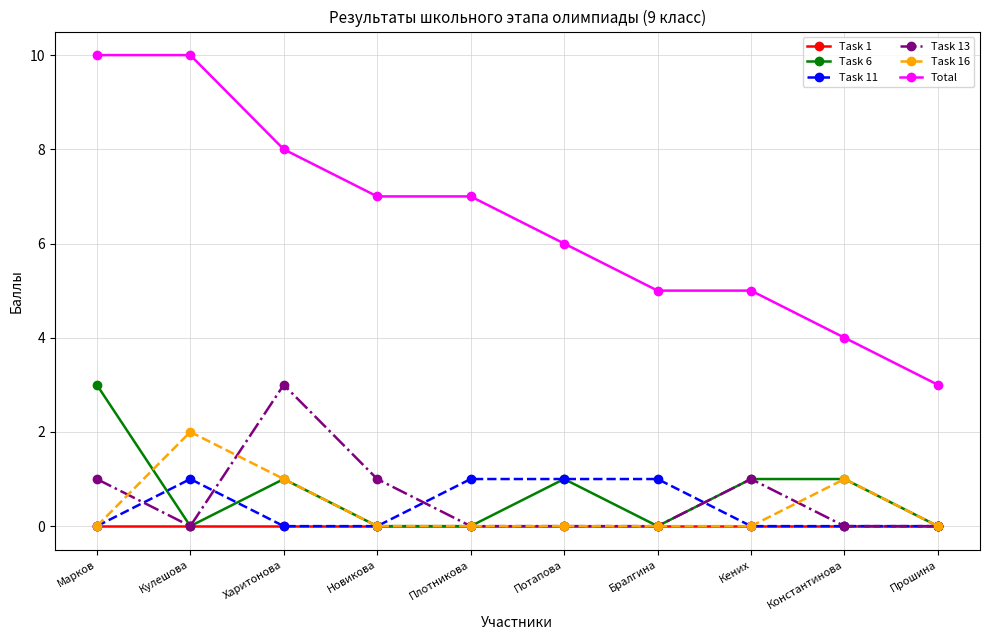

What is the difference between the maximum and minimum values in the Task 16 series?

2